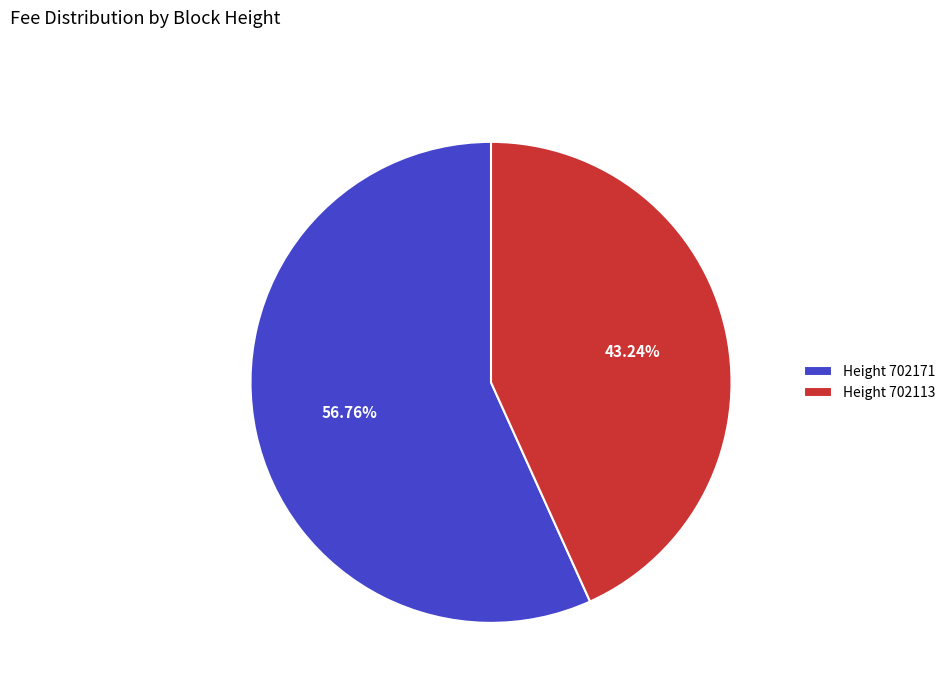

Count the number of slices in the pie.

2